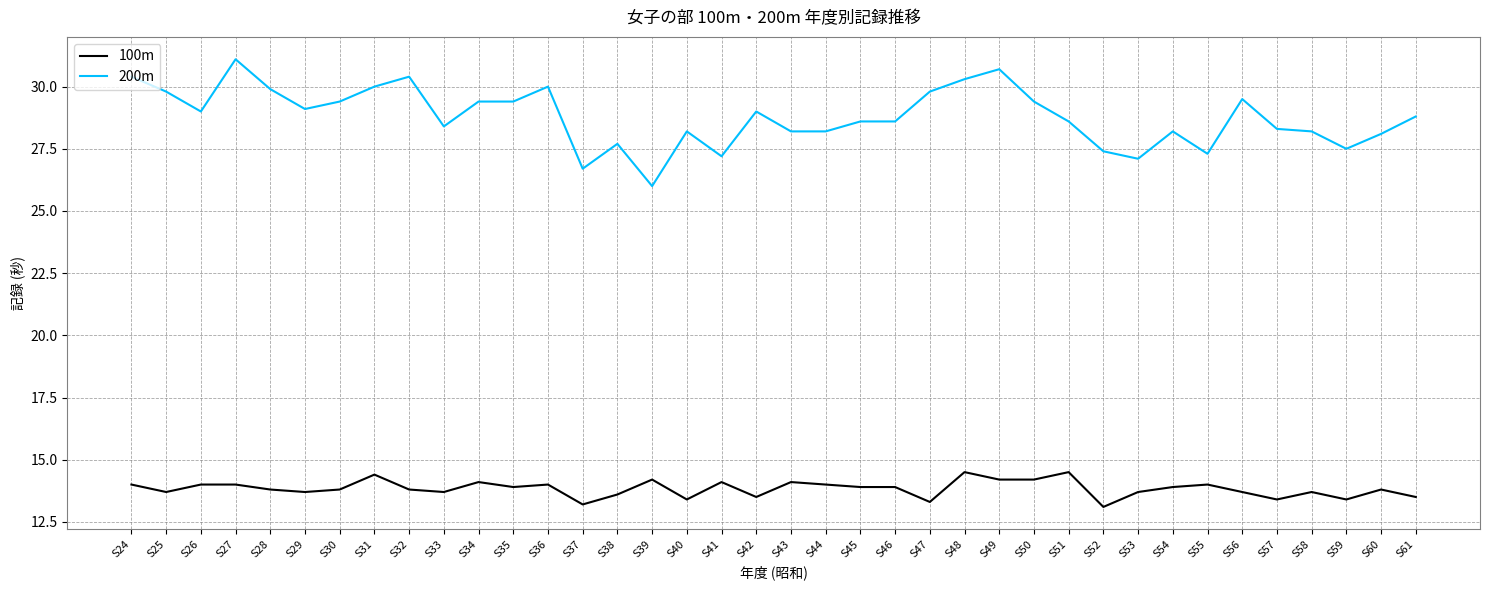

True or false: 200m has a value of 47.0 at S52.

False